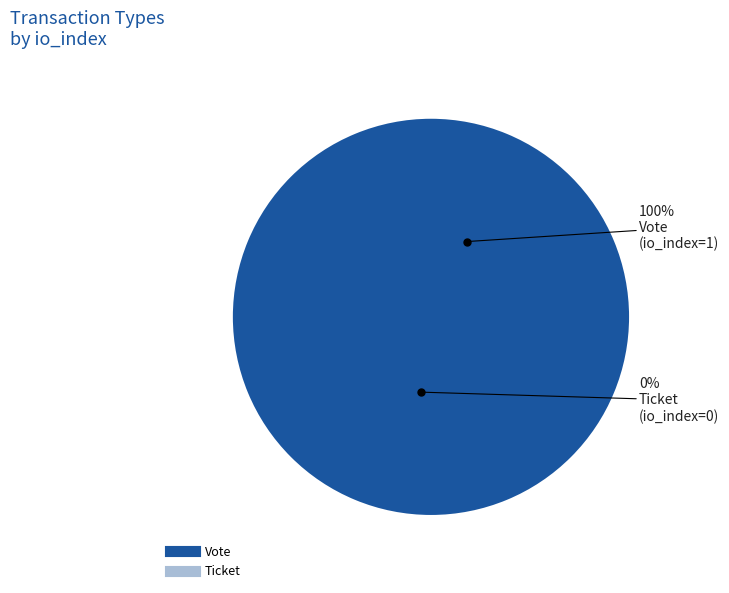

To the nearest percent, what is the average slice percentage?

50%